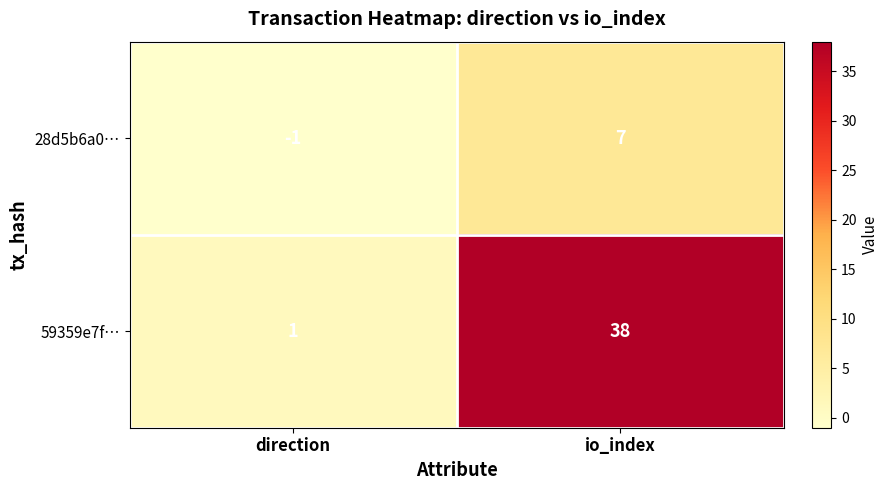

Which label corresponds to the smallest value in the chart?

direction